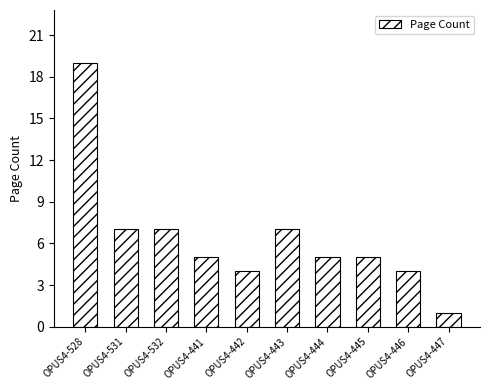

At which category does the chart reach its peak across all series?

OPUS4-528